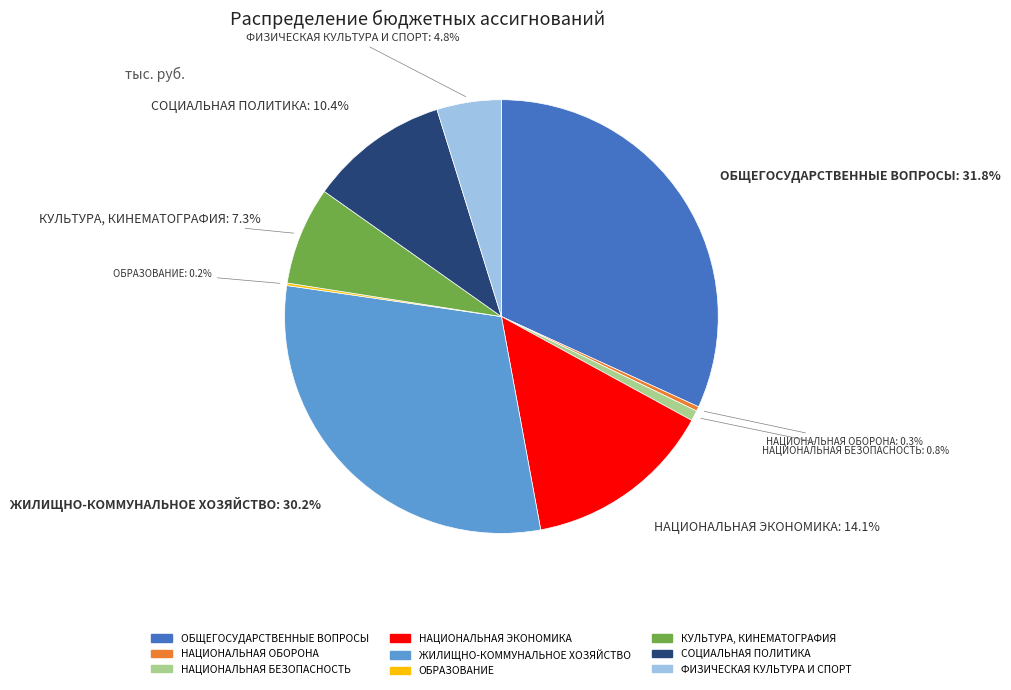

What percentage do ФИЗИЧЕСКАЯ КУЛЬТУРА И СПОРТ and ОБЩЕГОСУДАРСТВЕННЫЕ ВОПРОСЫ together represent?

36.6%